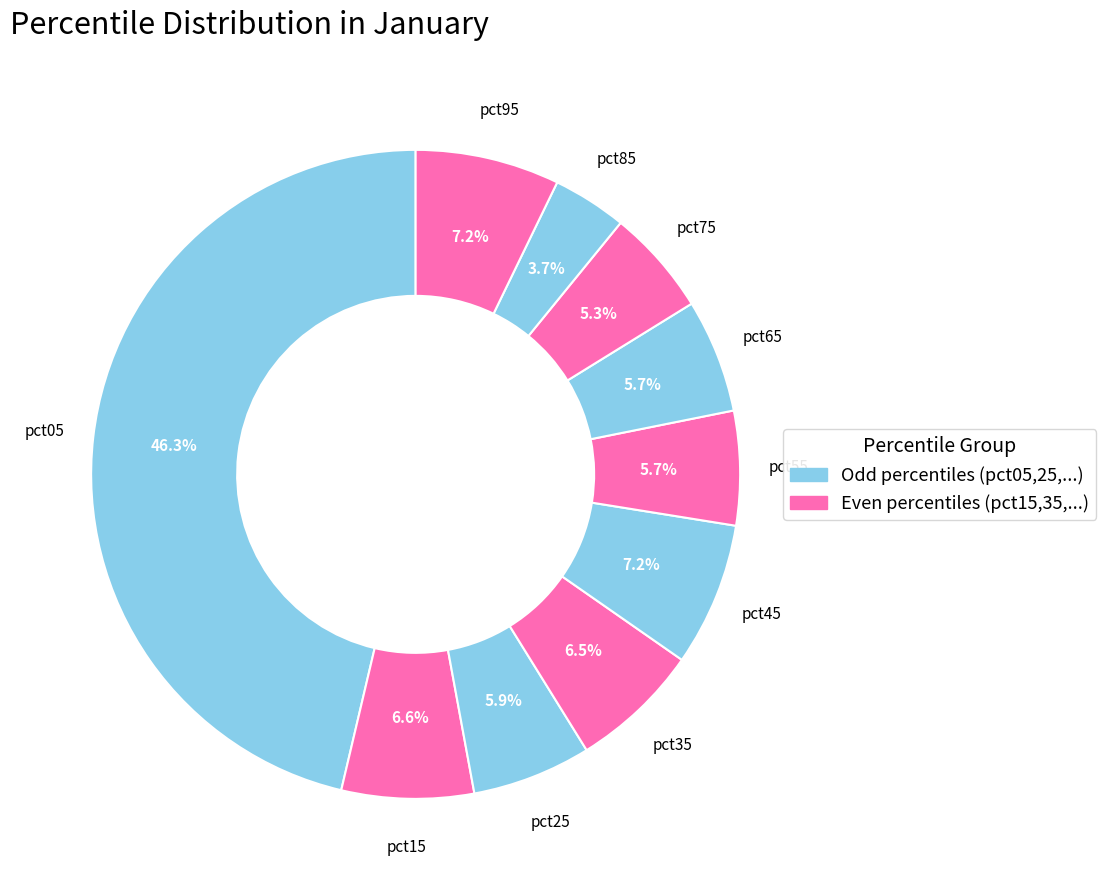

To the nearest percent, what is the average slice percentage?

10%